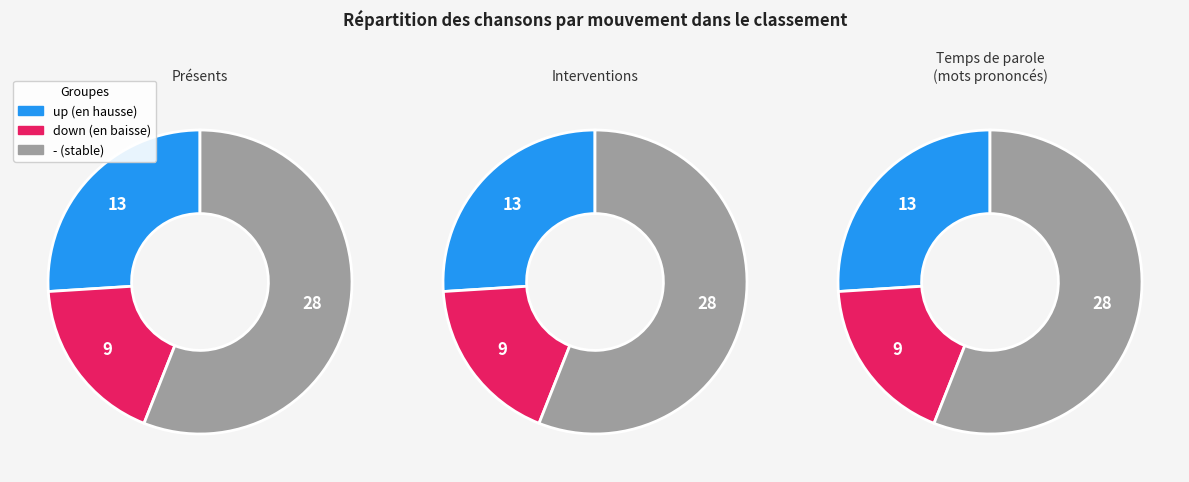

Rank the categories by value from highest to lowest.

-, up, down